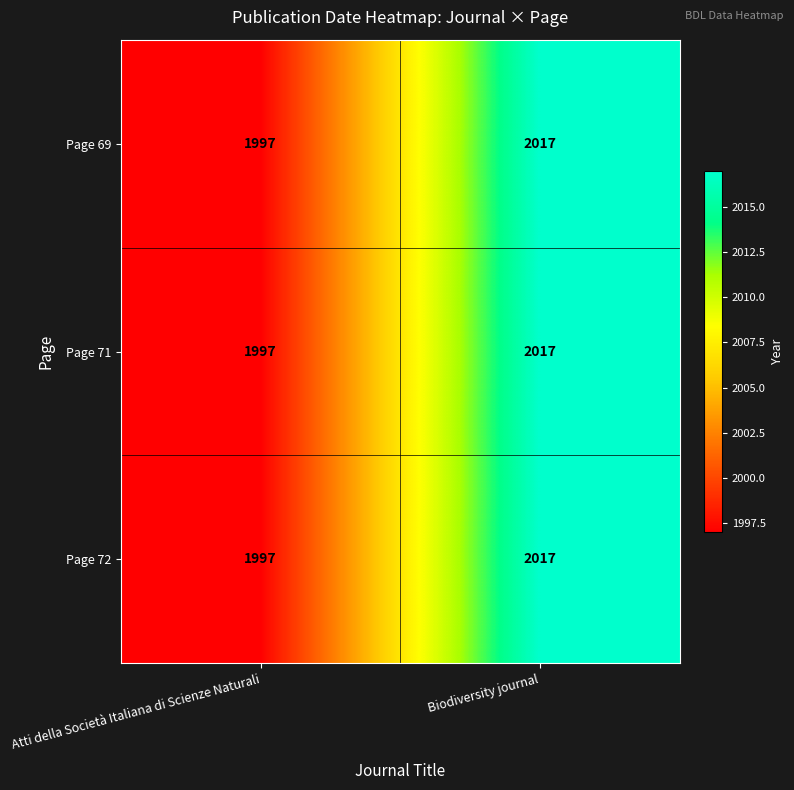

What is the minimum value shown in the chart?

1997